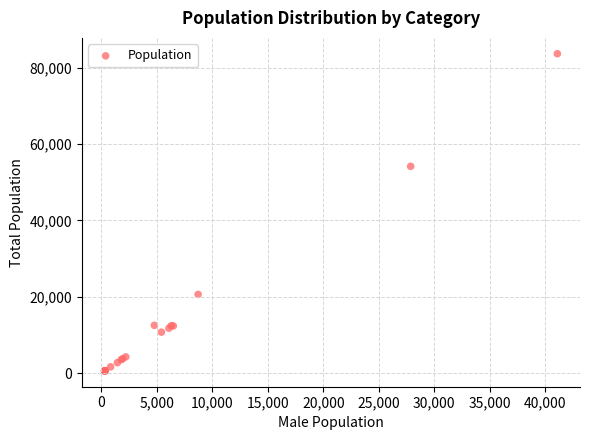

What Y value in the scatter plot is closest to 42100?

54146